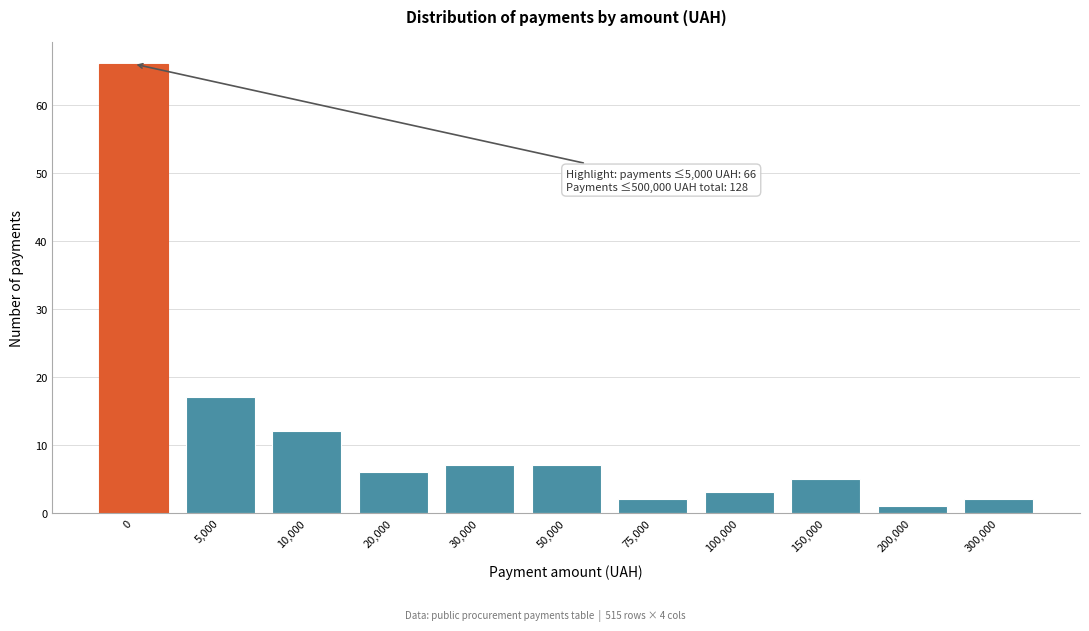

Reading left to right, transcribe all the data shown in this chart.

0=66	5,000=17	10,000=12	20,000=6	30,000=7	50,000=7	75,000=2	100,000=3	150,000=5	200,000=1	300,000=2